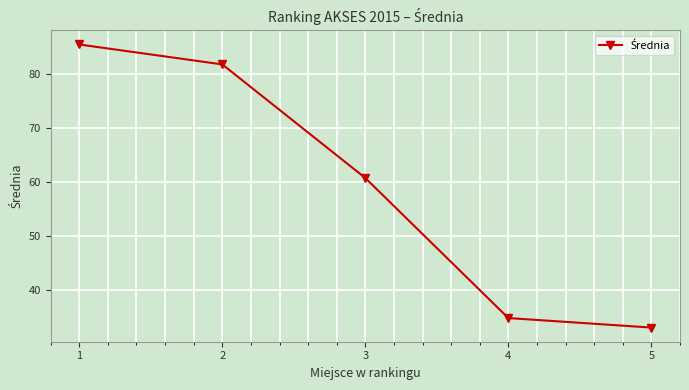

Reading left to right, extract all data points from this chart.

1=85.5	2=81.8	3=60.7	4=34.8	5=33.0